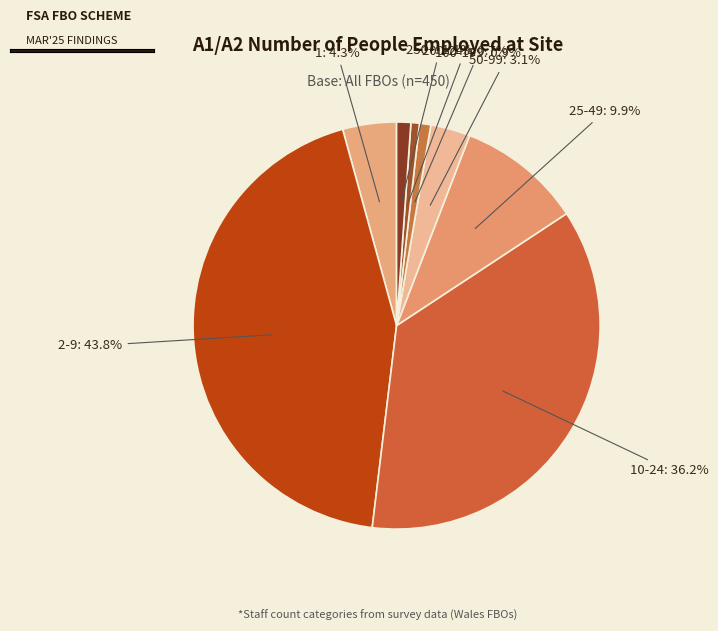

Do 1 and 25-49 together represent more than half of the pie?

No